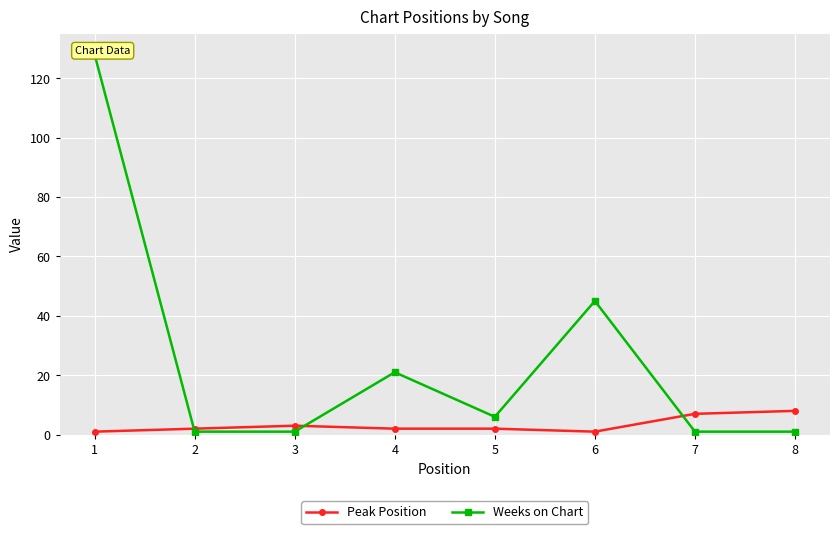

After their last crossing, which series has the higher values: Peak Position or Weeks on Chart?

Peak Position